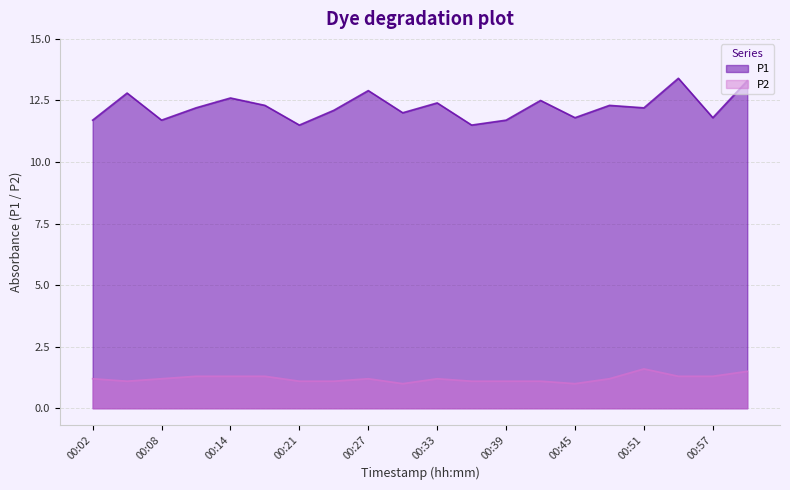

What is the value of the P1 point at the 6th from the left?

12.3